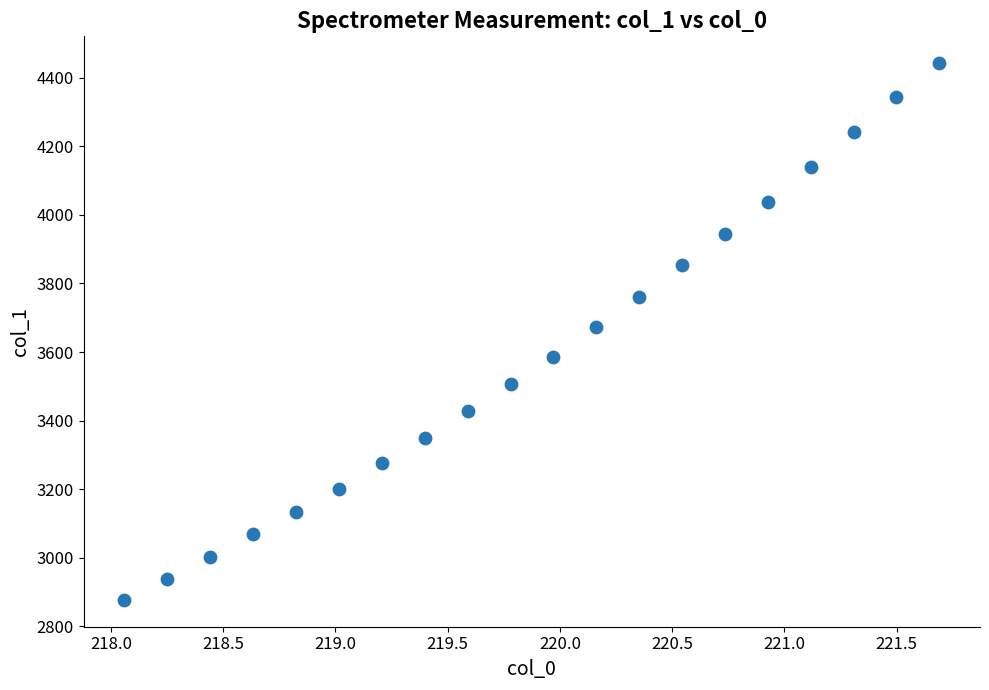

What is the range of Y values (max minus min)?

1565.0